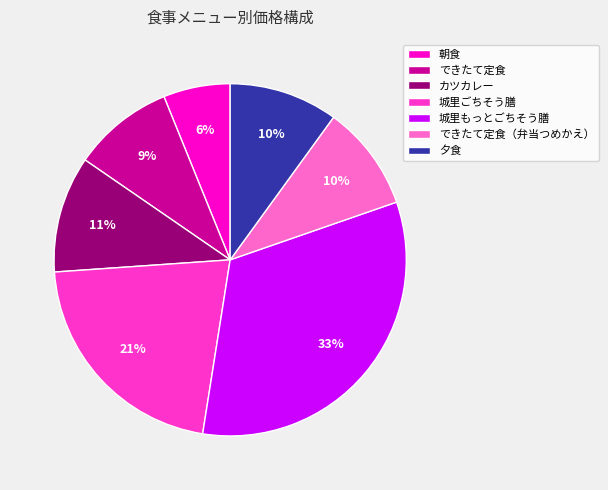

Does できたて定食 account for over 50% of the chart?

No